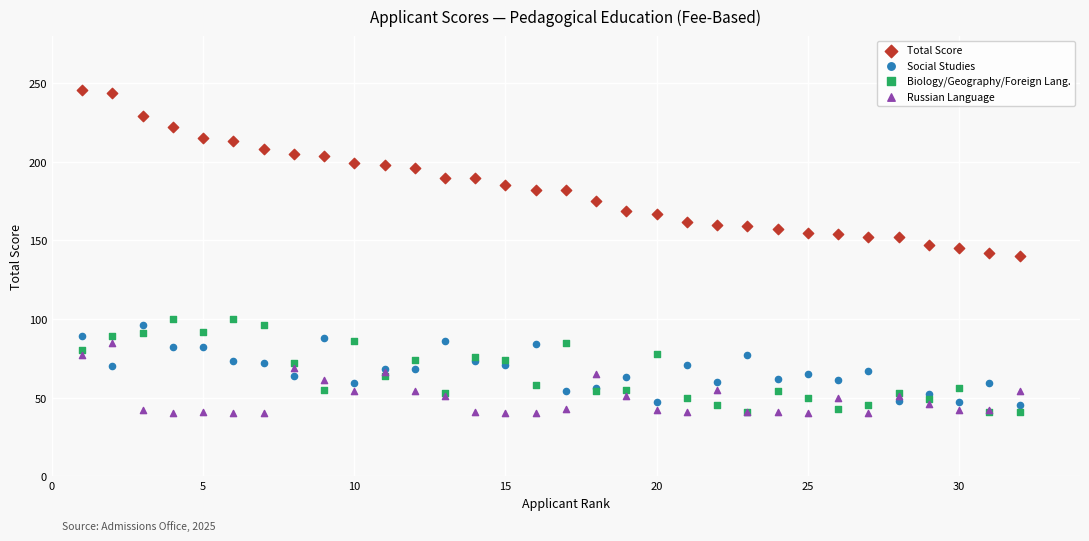

Which series contains the highest Y value?

Total Score